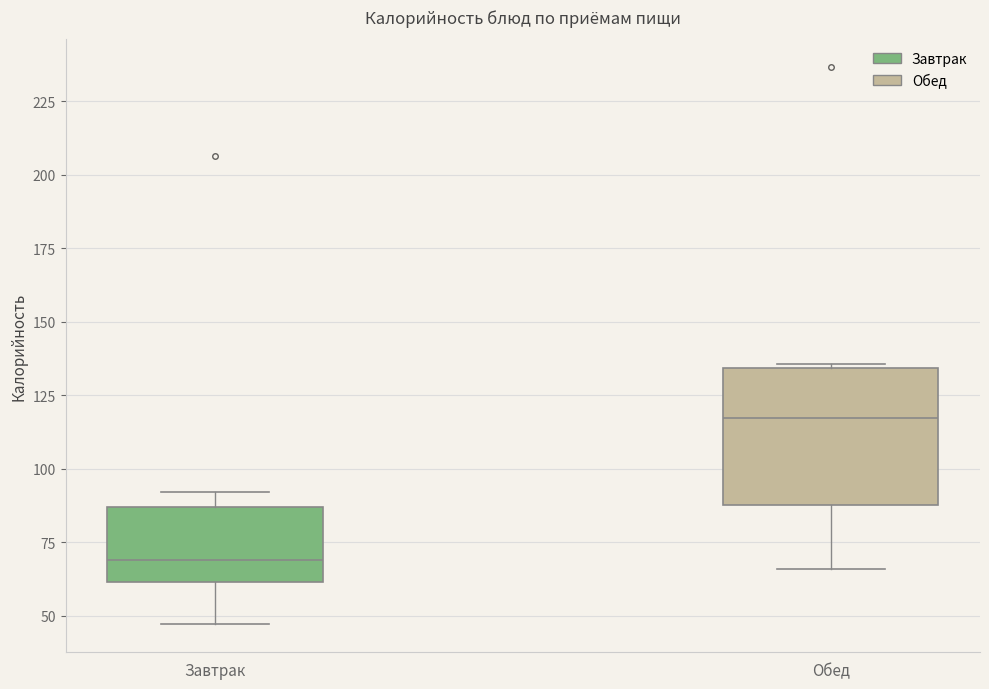

Reading left to right, read every box against the y-axis: the position of its median line, the range the box covers, and the ends of its whiskers. The values are not printed on the chart, so give them approximately, as read against the axis.

Завтрак: median 70, box 60 to 85, whiskers 45 to 90
Обед: median 115, box 85 to 135, whiskers 65 to 135